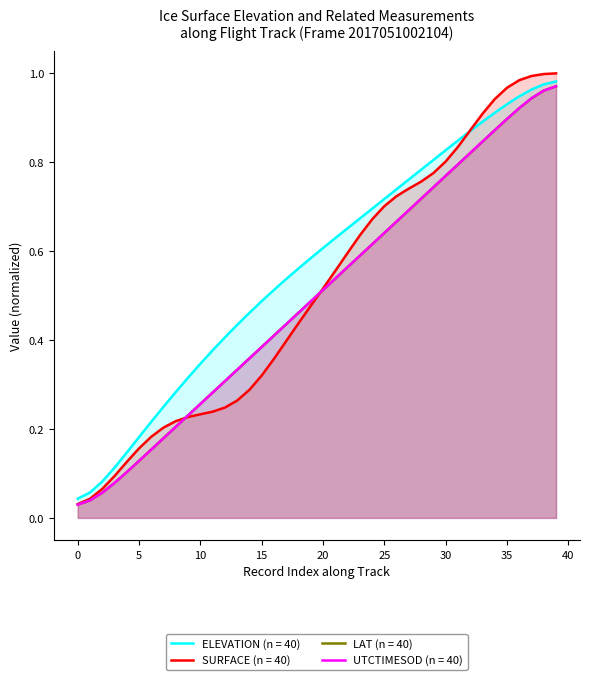

Reading left to right, extract all data points from this chart.

ELEVATION: 0.0	0.1	0.1	0.1	0.1	0.2	0.2	0.3	0.3	0.3	0.3	0.4	0.4	0.4	0.5	0.5	0.5	0.5	0.6	0.6	0.6	0.6	0.7	0.7	0.7	0.7	0.7	0.8	0.8	0.8	0.8	0.8	0.9	0.9	0.9	0.9	0.9	1.0	1.0	1.0
SURFACE: 0.0	0.0	0.1	0.1	0.1	0.2	0.2	0.2	0.2	0.2	0.2	0.2	0.2	0.3	0.3	0.3	0.4	0.4	0.4	0.5	0.5	0.6	0.6	0.6	0.7	0.7	0.7	0.7	0.8	0.8	0.8	0.8	0.9	0.9	0.9	1.0	1.0	1.0	1.0	1.0
LAT: 0.0	0.0	0.1	0.1	0.1	0.1	0.2	0.2	0.2	0.2	0.3	0.3	0.3	0.3	0.4	0.4	0.4	0.4	0.5	0.5	0.5	0.5	0.6	0.6	0.6	0.6	0.7	0.7	0.7	0.7	0.8	0.8	0.8	0.8	0.9	0.9	0.9	0.9	1.0	1.0
UTCTIMESOD: 0.0	0.0	0.1	0.1	0.1	0.1	0.2	0.2	0.2	0.2	0.3	0.3	0.3	0.3	0.4	0.4	0.4	0.4	0.5	0.5	0.5	0.5	0.6	0.6	0.6	0.6	0.7	0.7	0.7	0.7	0.8	0.8	0.8	0.8	0.9	0.9	0.9	0.9	1.0	1.0